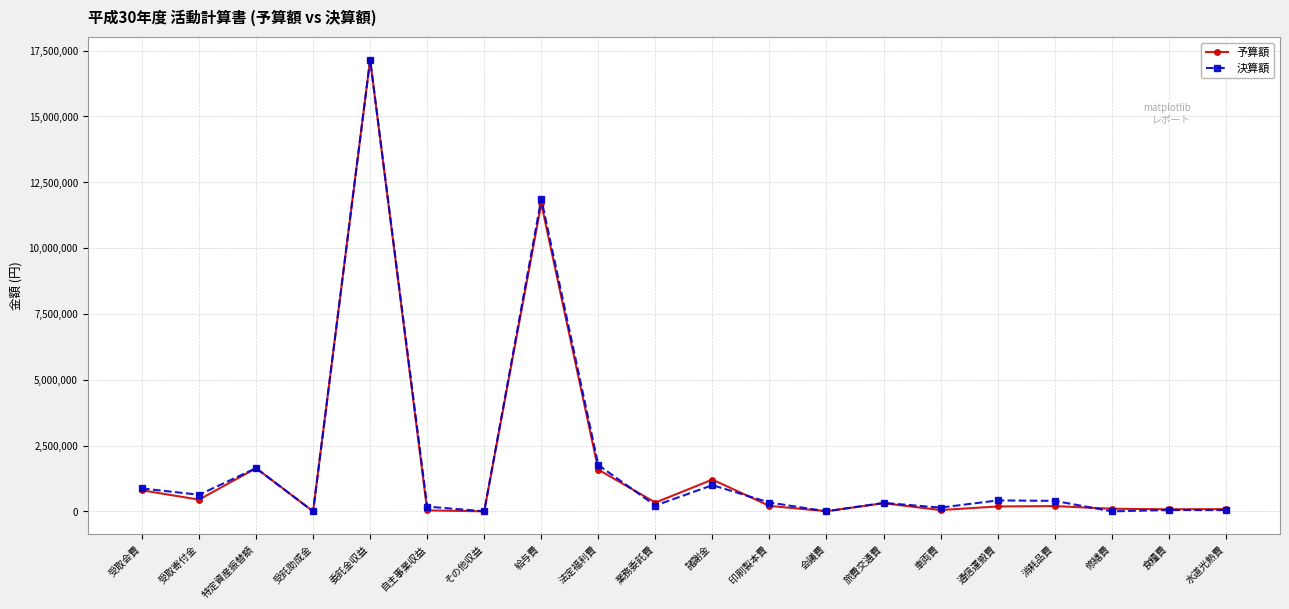

What is the label of the 6th point from the left?

自主事業収益